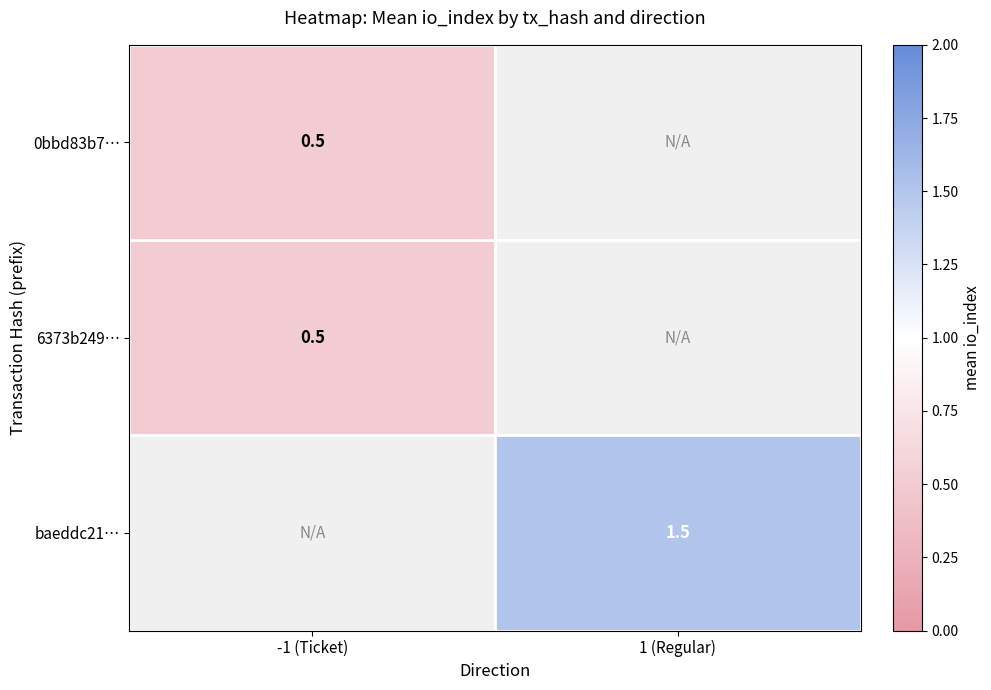

The value of baeddc21… at 1 (Regular) is 2.1. True or false?

False